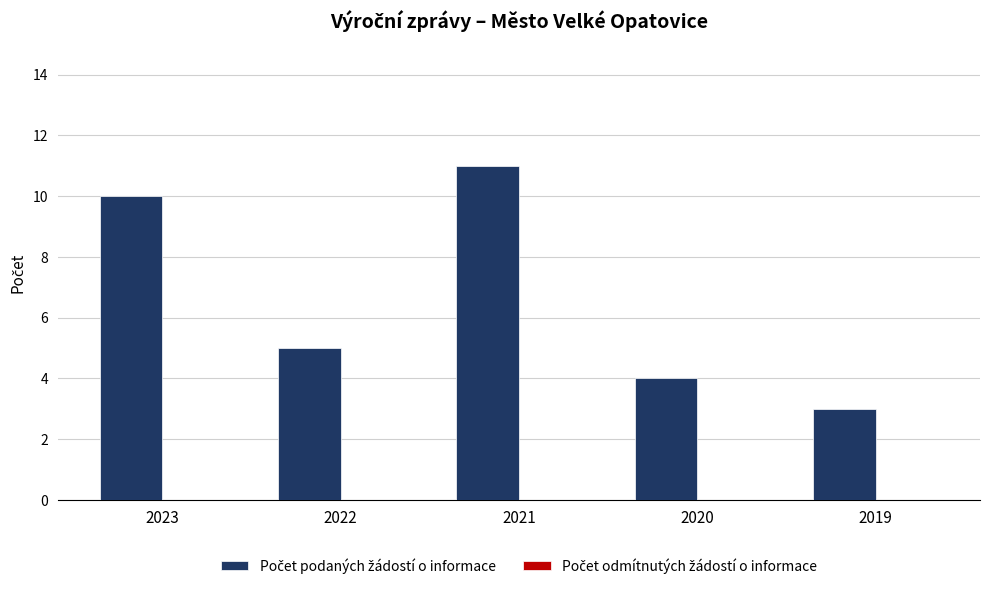

What is the value of the 2nd bar from the left?

5